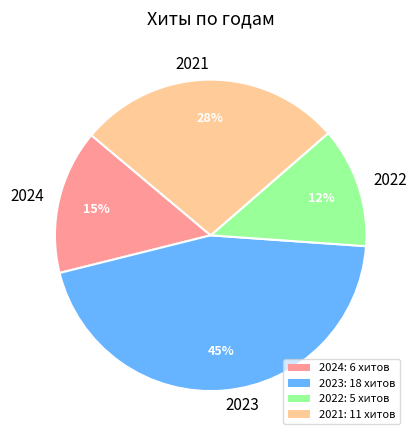

Does 2024 represent more than half of the total?

No